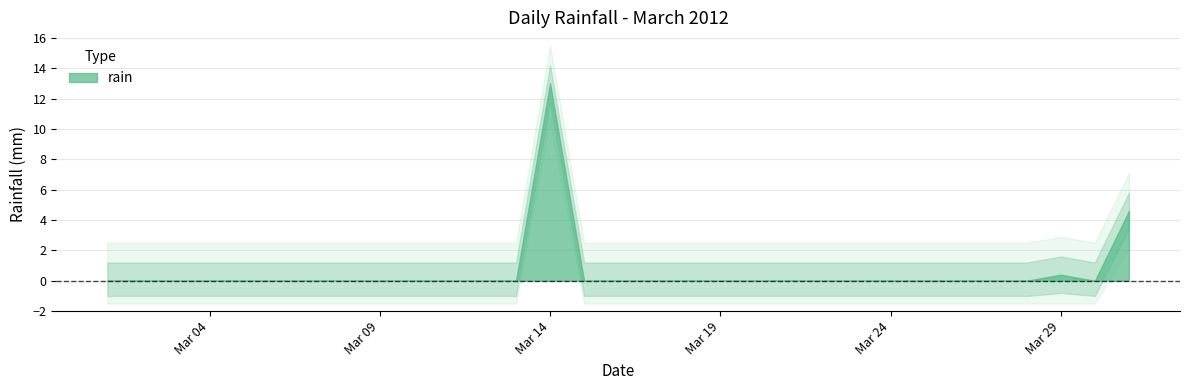

True or false: there are more than 0 points higher than both neighbors.

True